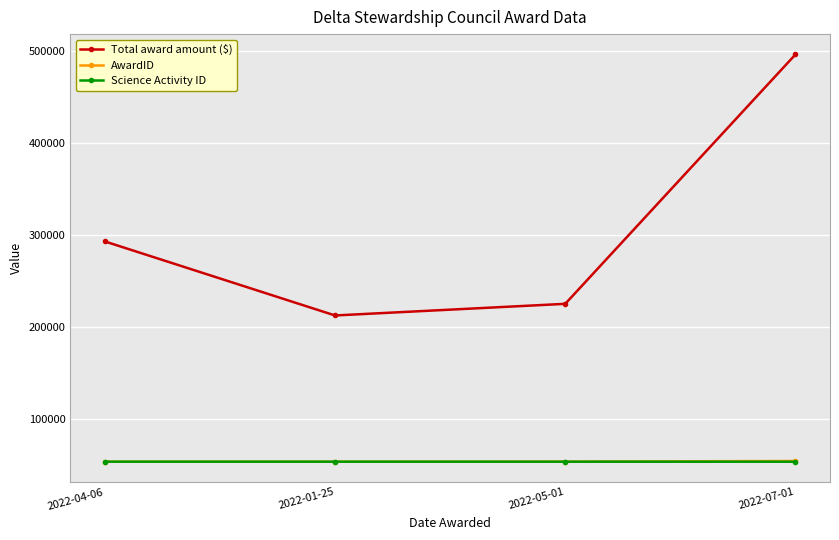

At which category is the sum across all series the highest?

2022-07-01